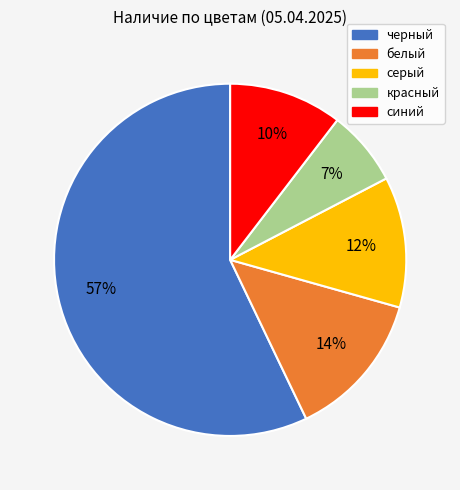

The красный slice represents 13% of the pie. True or false?

False